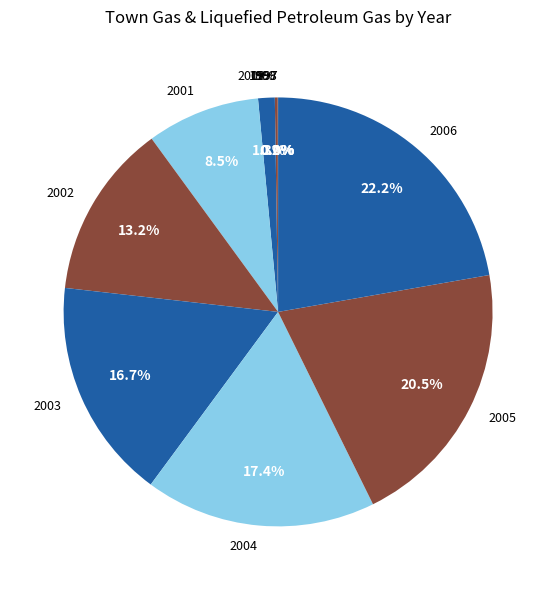

What is the largest slice in the pie chart?

2006